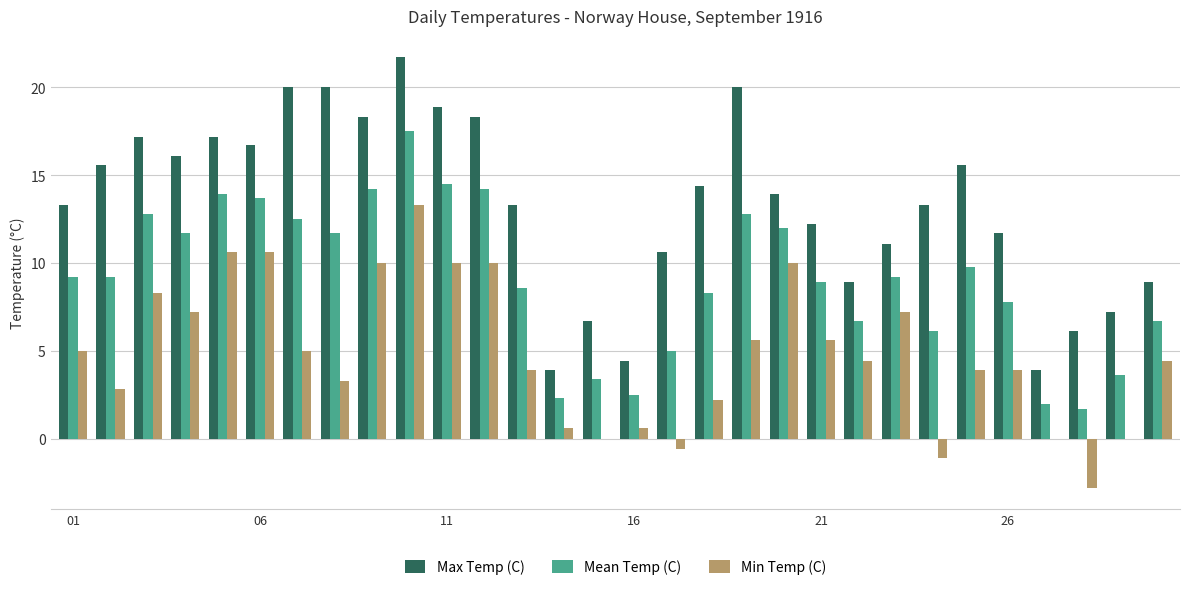

What is the sum of all Max Temp (C) values?

399.4